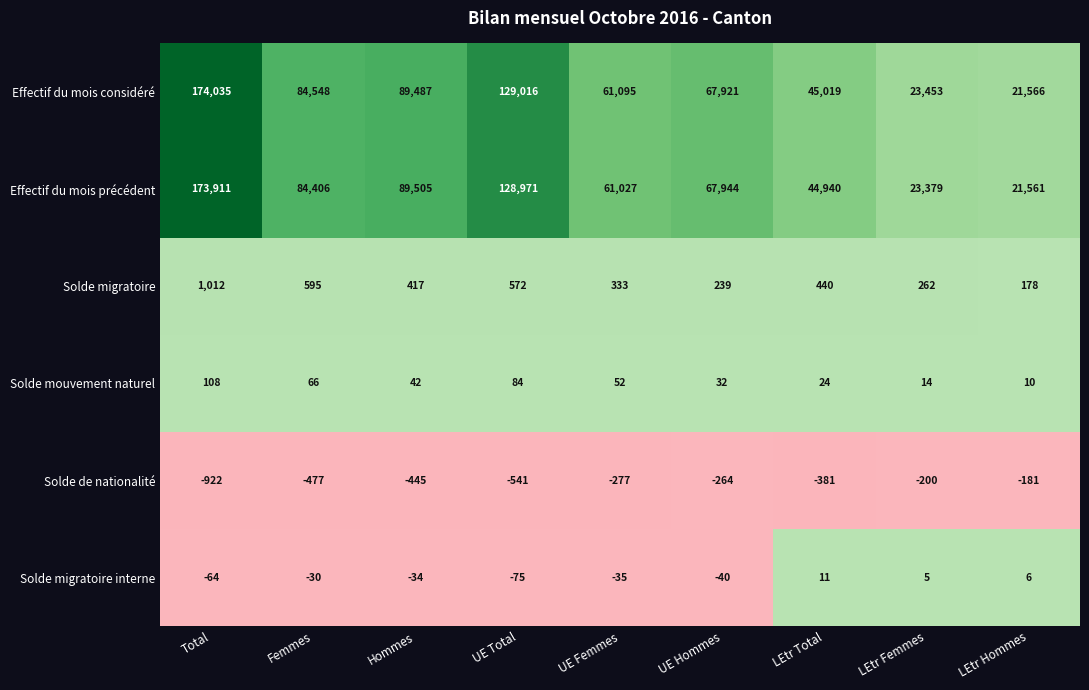

The value of Solde migratoire interne at LEtr Hommes is 6. True or false?

True